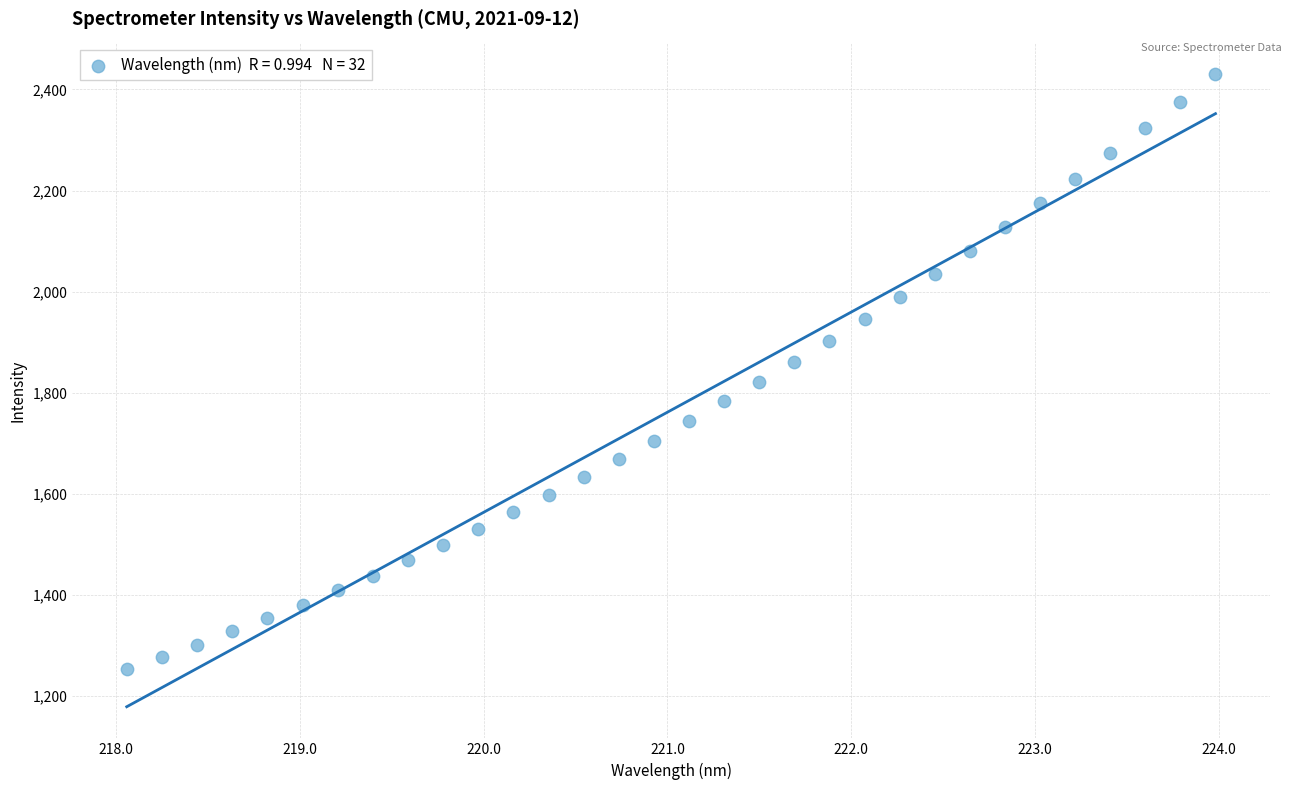

What is the range of X values (max minus min)?

5.9